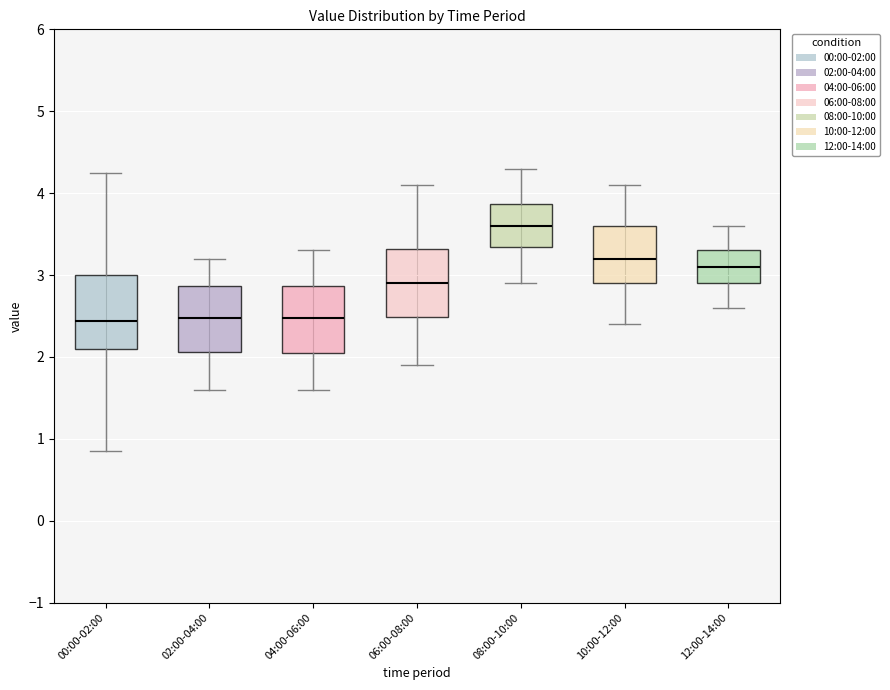

Where is the lower edge of the box for 08:00-10:00 on the y-axis? The values are not printed on the chart, so give them approximately, as read against the axis.

3.3